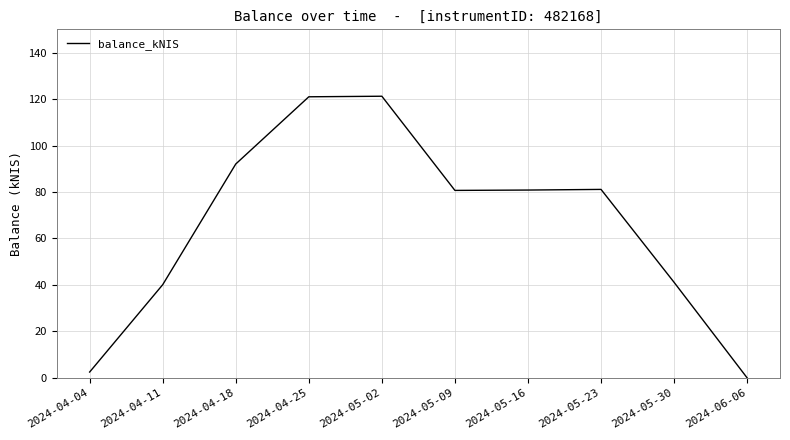

What value does the data have at 2024-05-16?

80.8